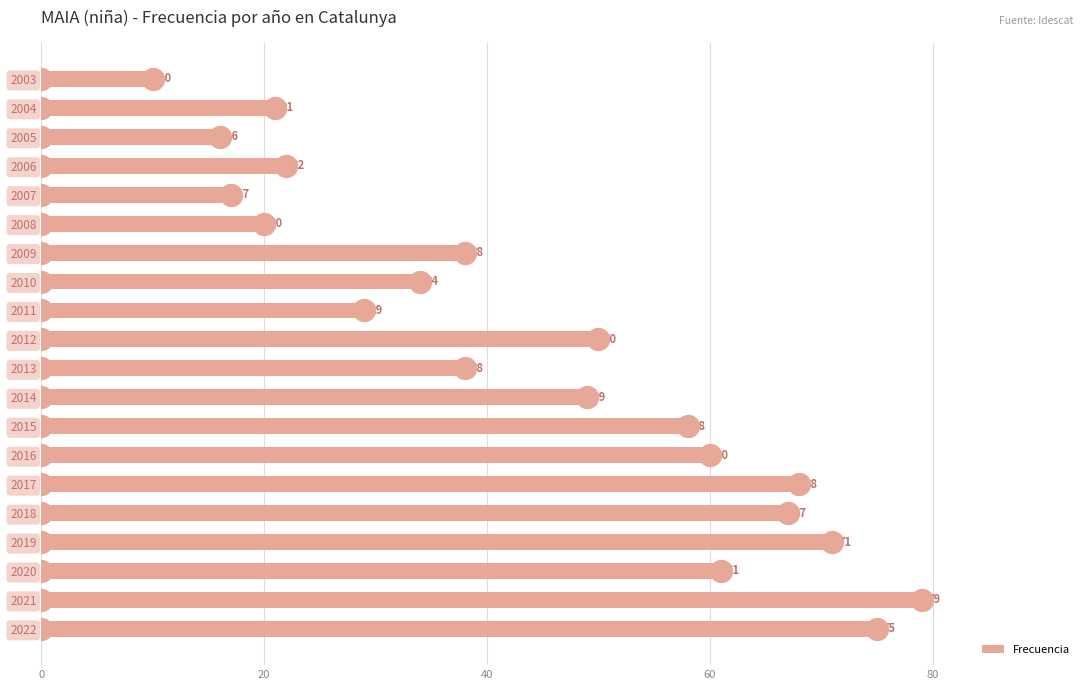

What is the minimum value for Frecuencia?

10